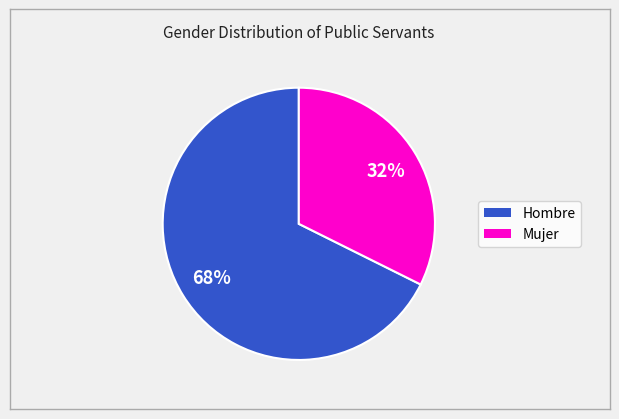

Which has a higher value, Mujer or Hombre?

Hombre